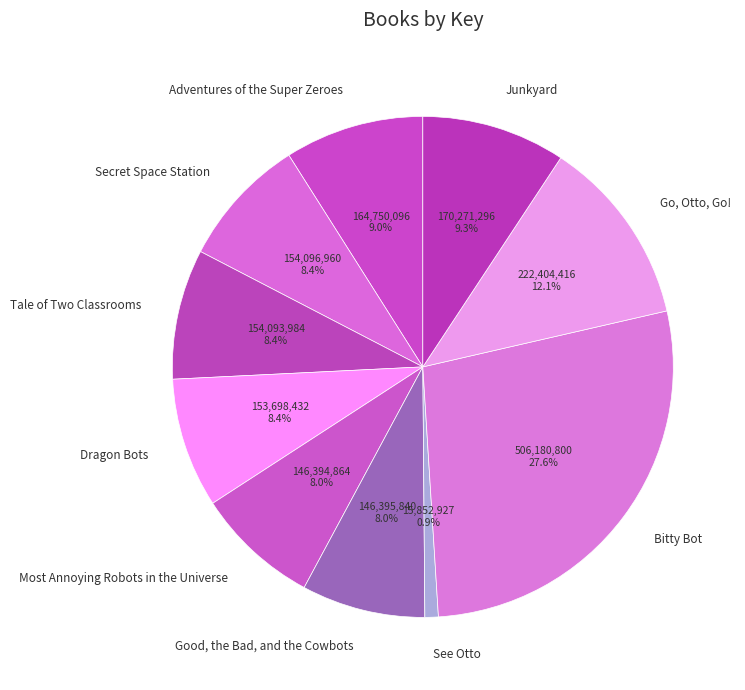

To the nearest percent, what percentage of the pie is Adventures of the Super Zeroes?

9%